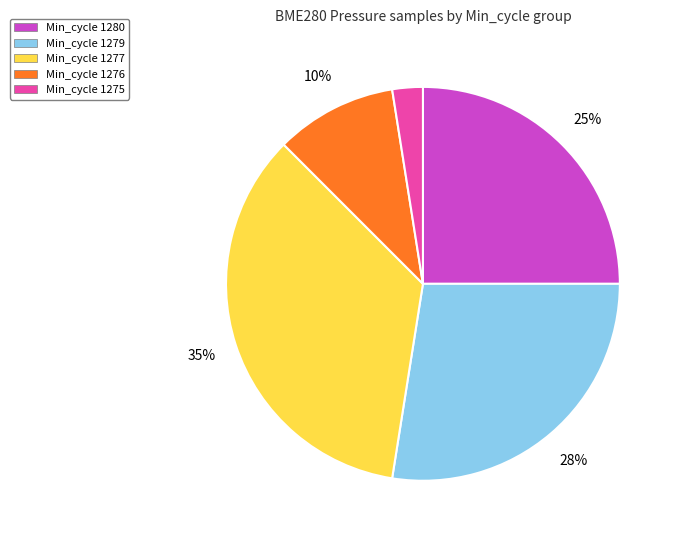

To the nearest percent, what portion does Min_cycle 1280 represent?

25%